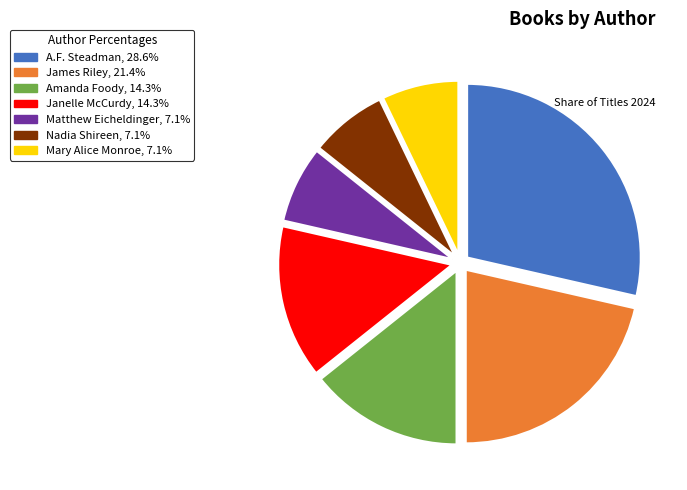

Do James Riley and Mary Alice Monroe together represent more than half of the pie?

No